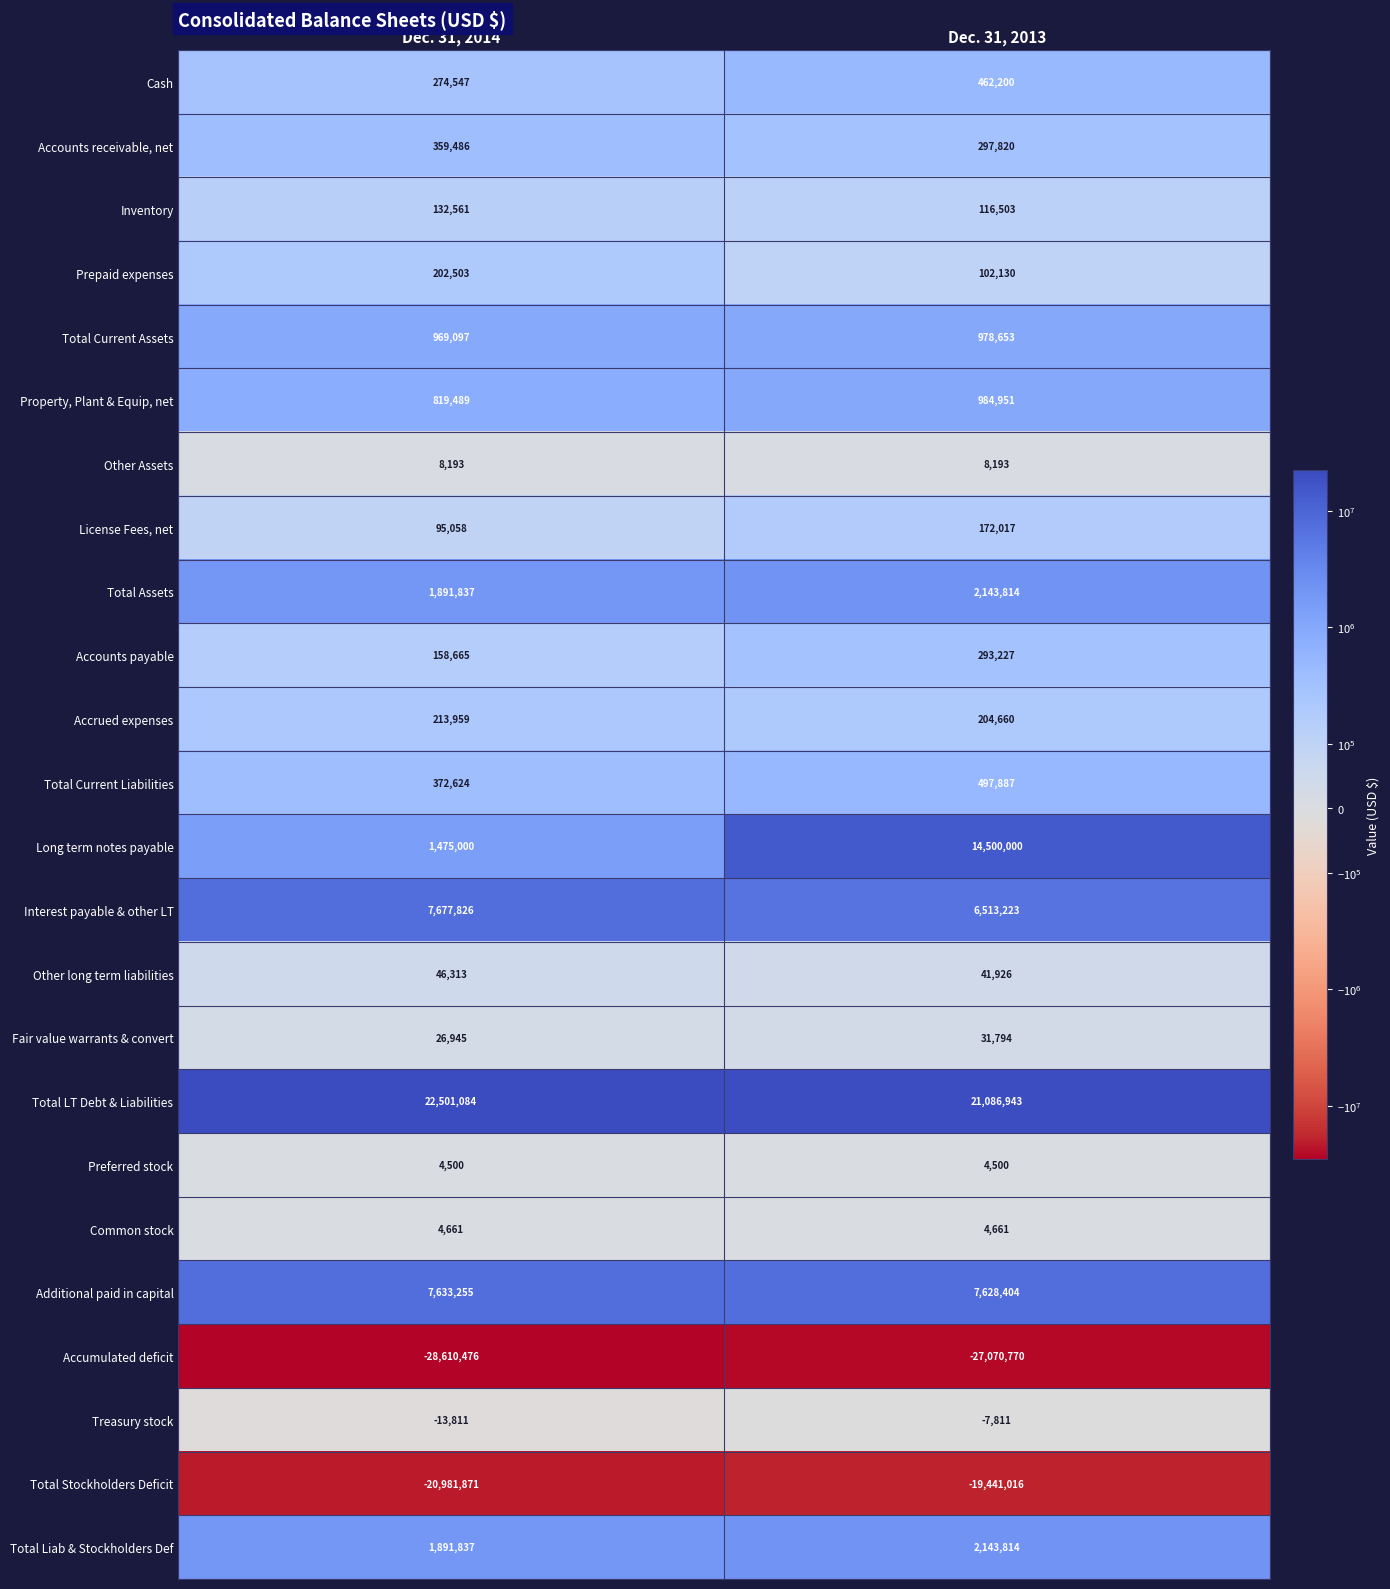

What is the total value across all series at Dec. 31, 2014?

-2846718